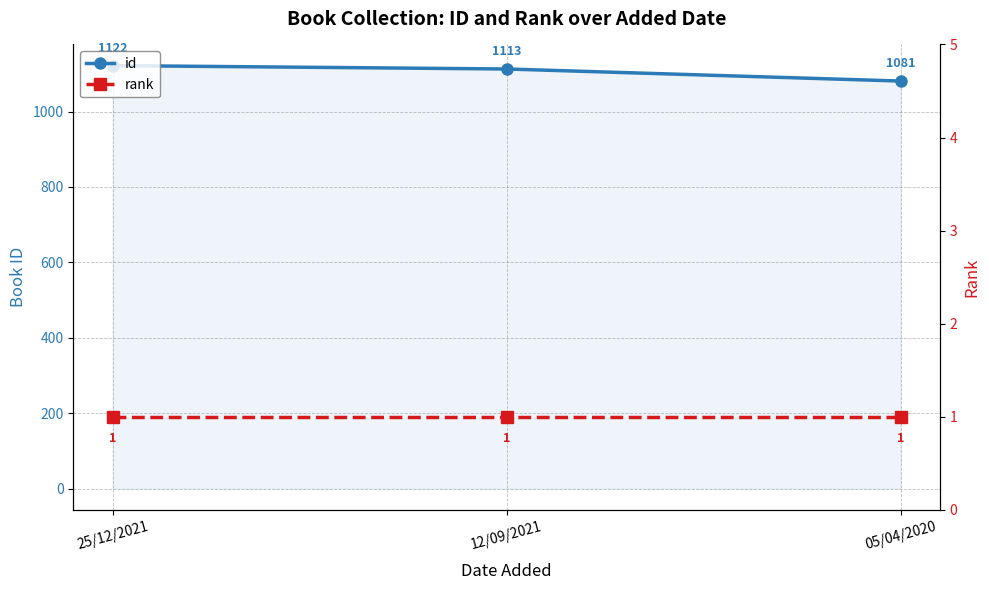

What is the label of the 2nd point from the right?

12/09/2021